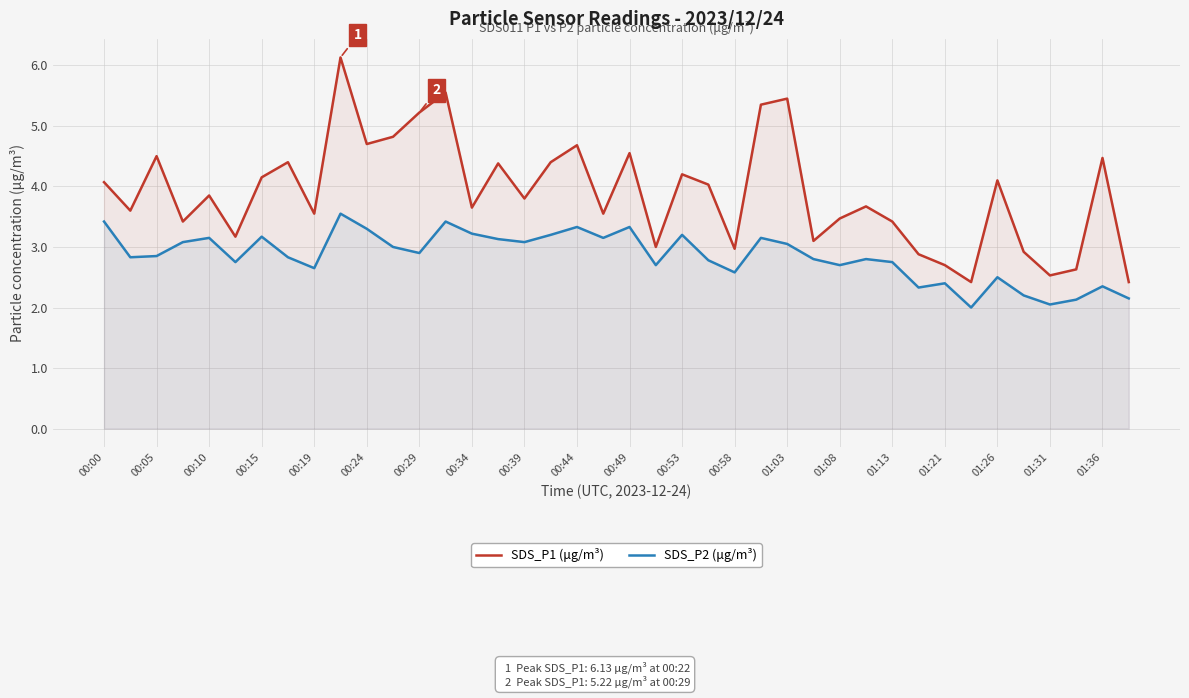

Rank the series by their maximum value, from lowest to highest.

SDS_P2 (μg/m³), SDS_P1 (μg/m³)